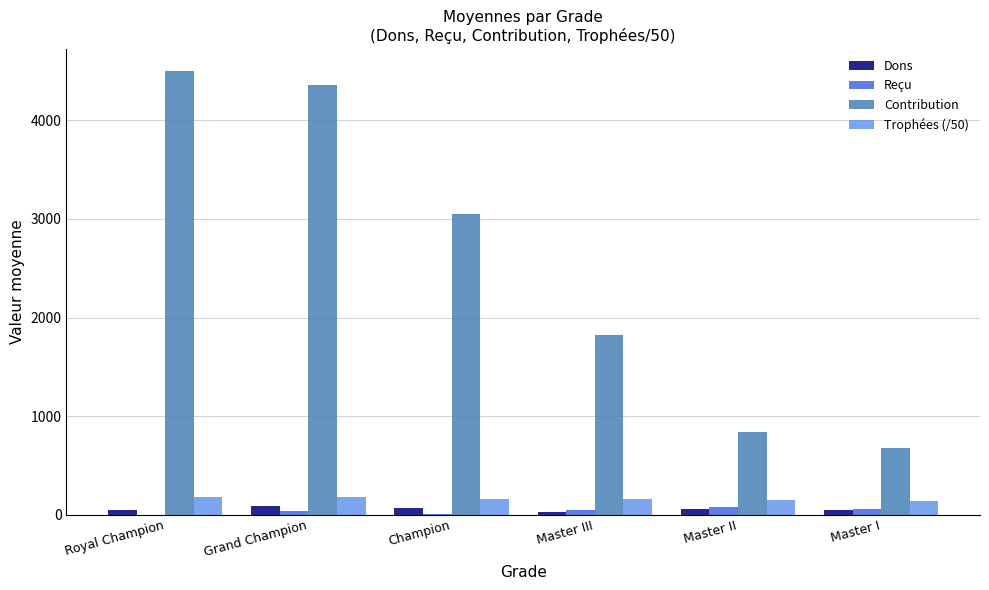

The value of Contribution at Master III is 2894.3. True or false?

False